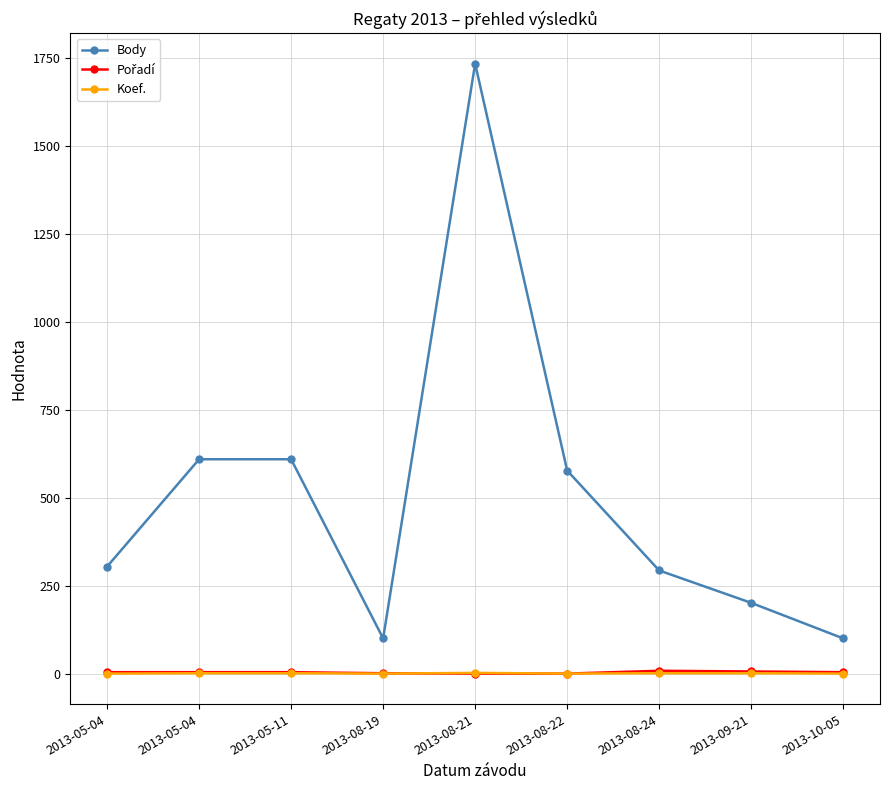

Where is the first local minimum for Koef.?

2013-08-19